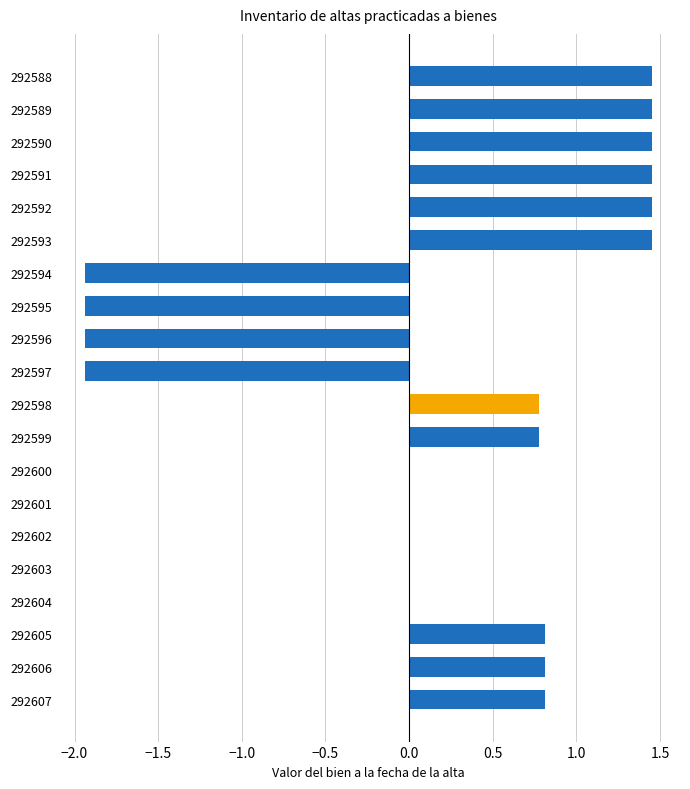

The value at 292605 is 0.8. True or false?

True